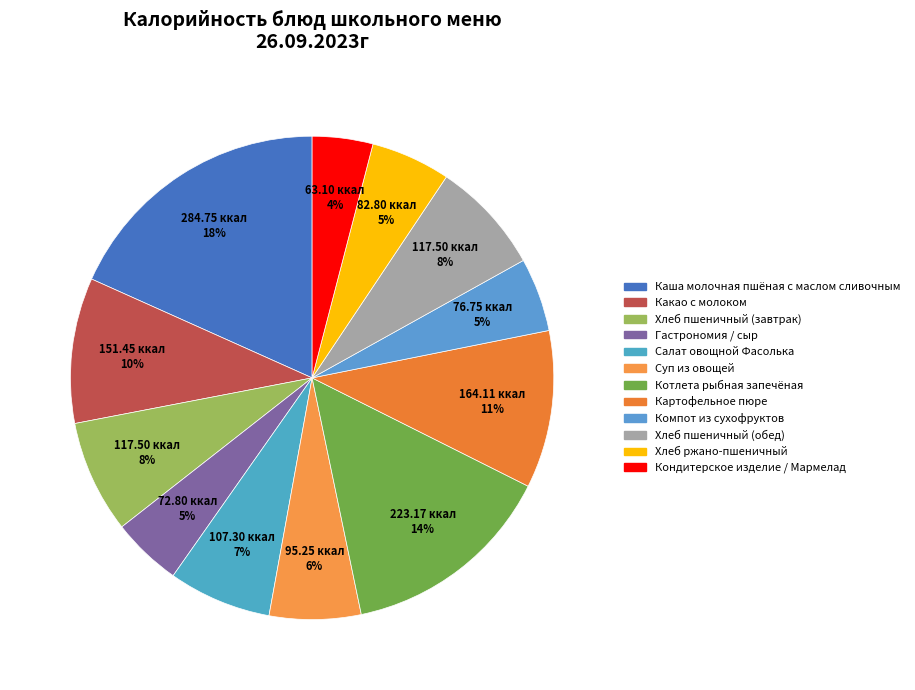

How many segments does this pie chart have?

12